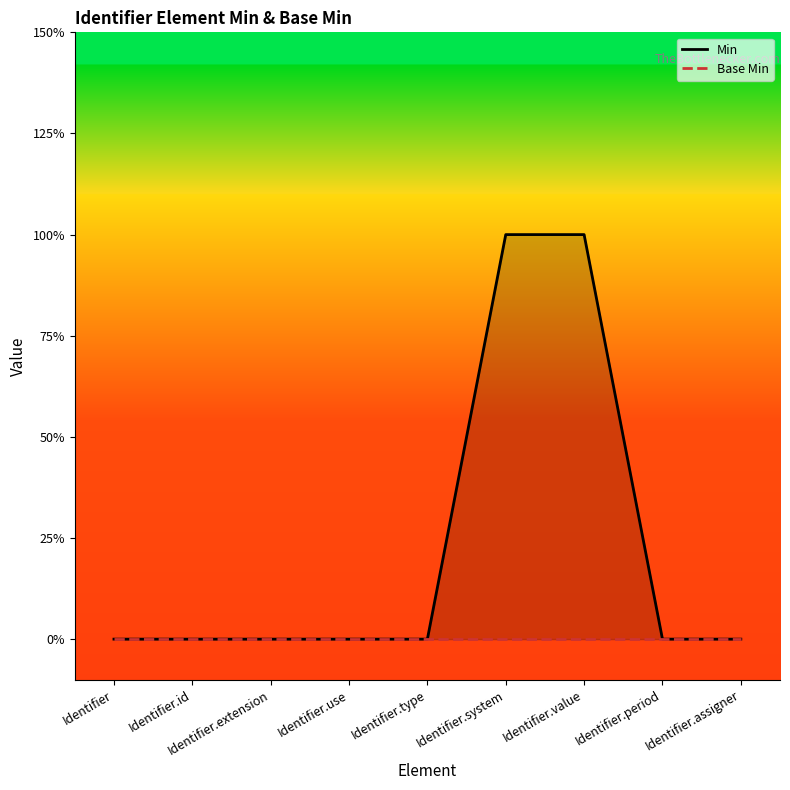

Rank the categories by Base Min value from lowest to highest.

Identifier, Identifier.id, Identifier.extension, Identifier.use, Identifier.type, Identifier.system, Identifier.value, Identifier.period, Identifier.assigner